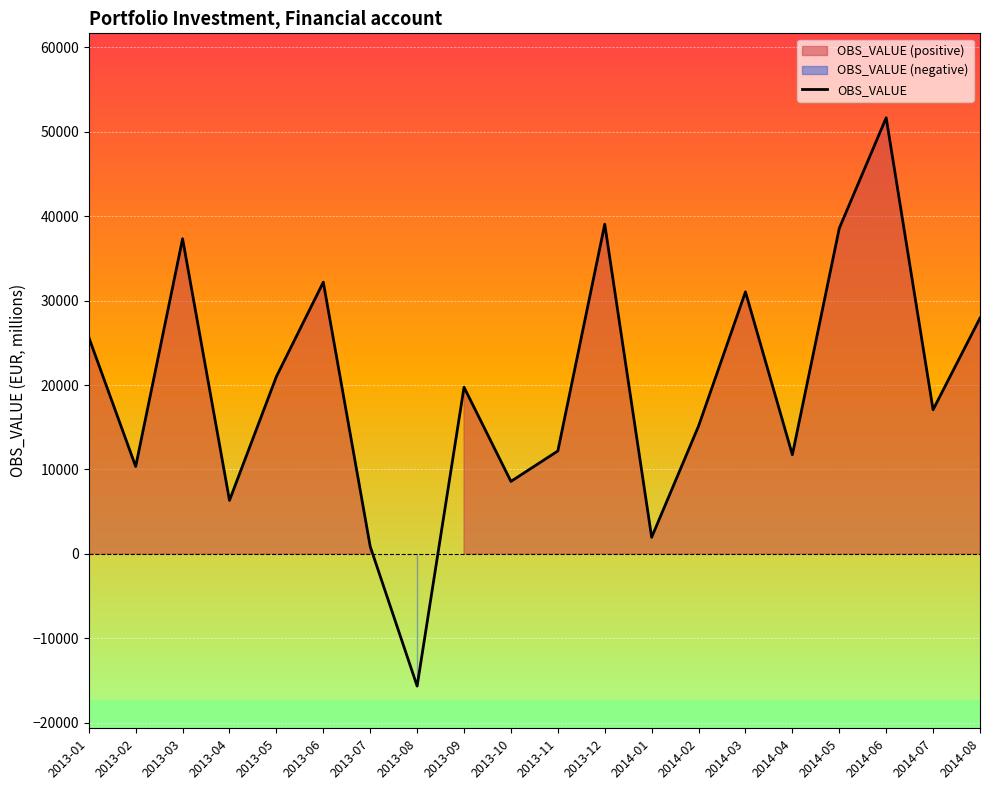

The value at 2013-05 is 21003.6. True or false?

True